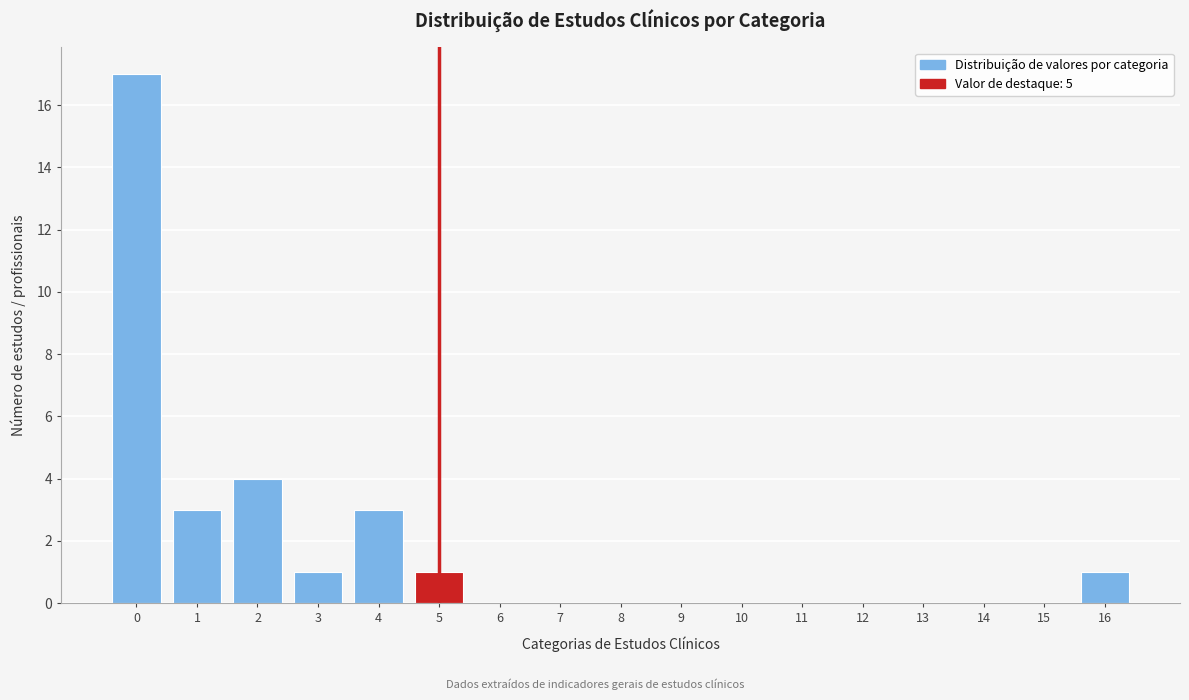

Reading left to right, transcribe all the data shown in this chart.

0=17	1=3	2=4	3=1	4=3	5=1	6=0	7=0	8=0	9=0	10=0	11=0	12=0	13=0	14=0	15=0	16=1